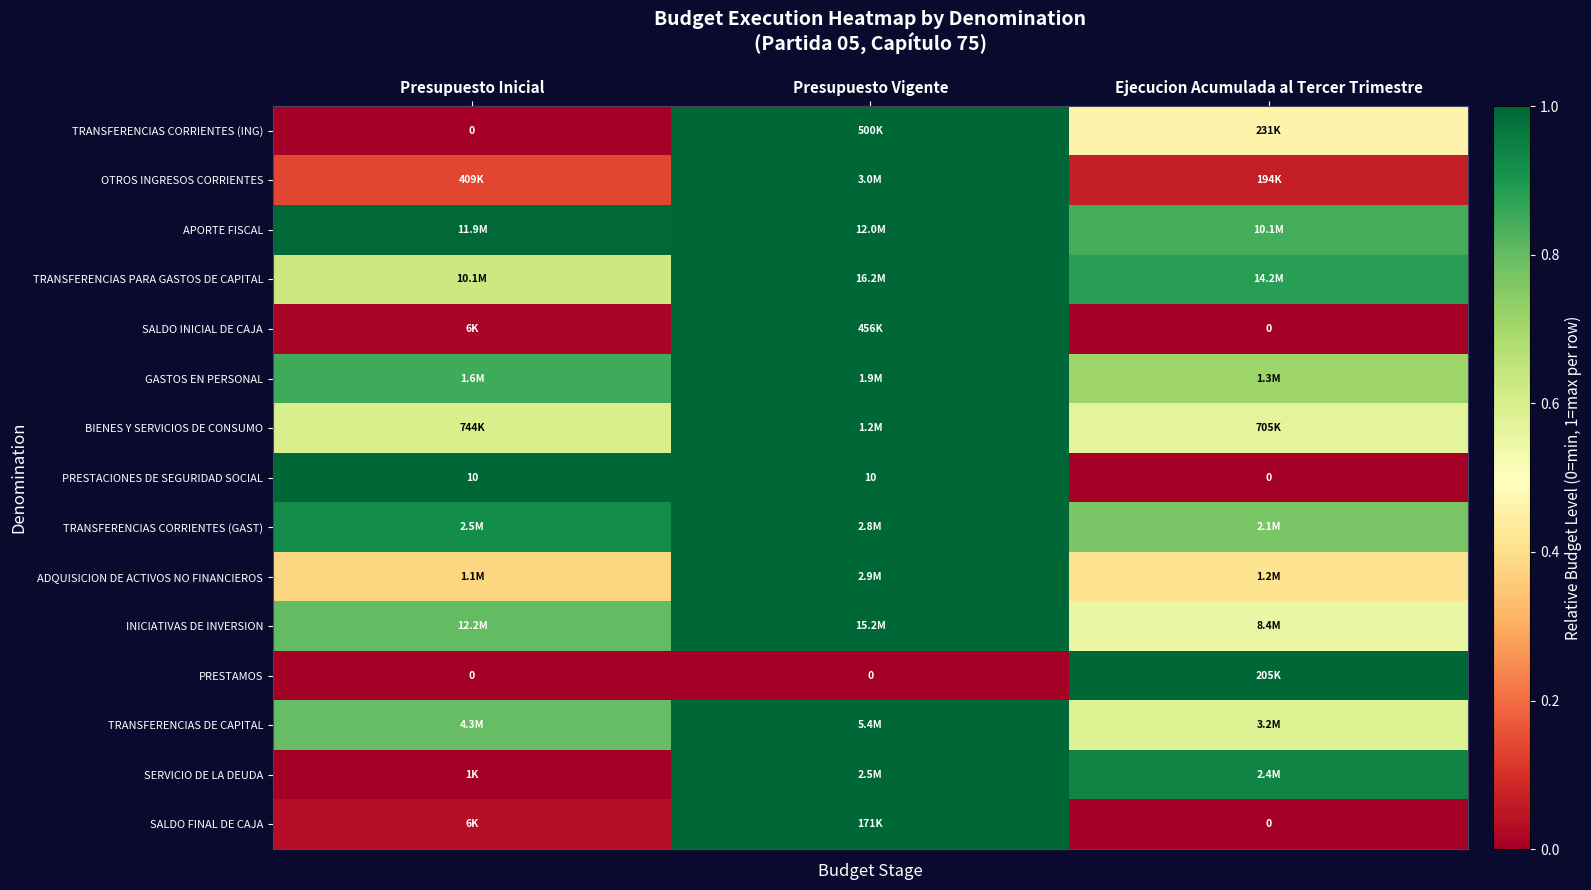

The value of SERVICIO DE LA DEUDA at Ejecucion Acumulada al Tercer Trimestre is 1.7. True or false?

False